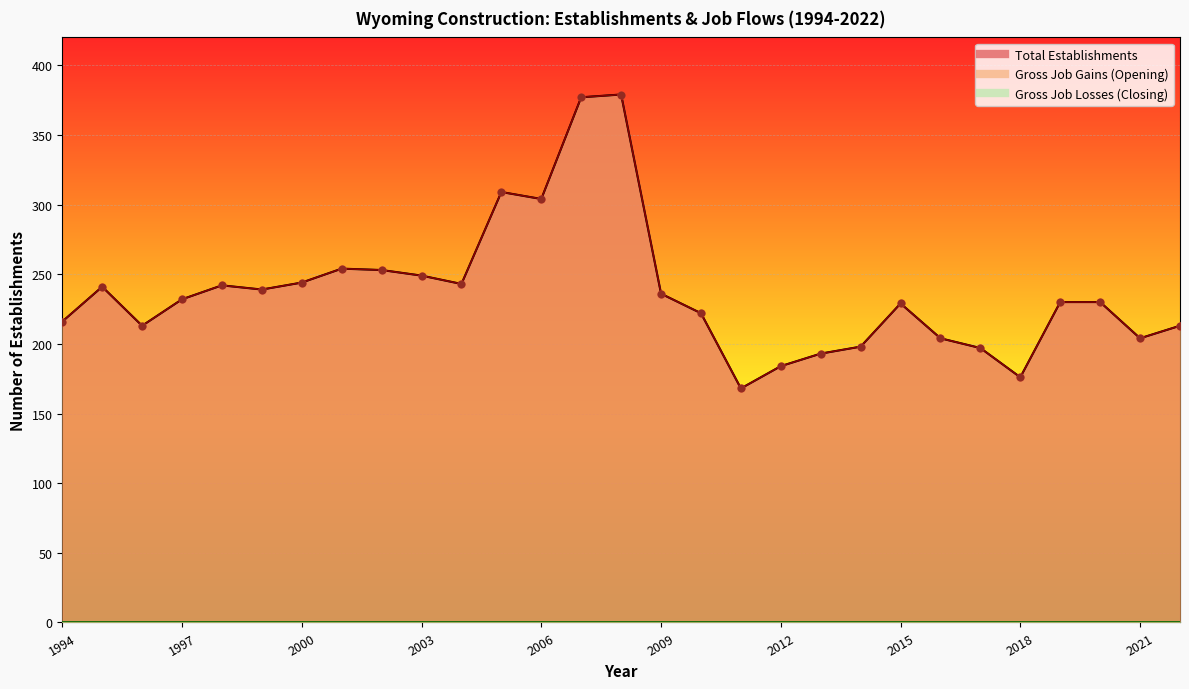

Which series contains the highest Y value?

Total Establishments